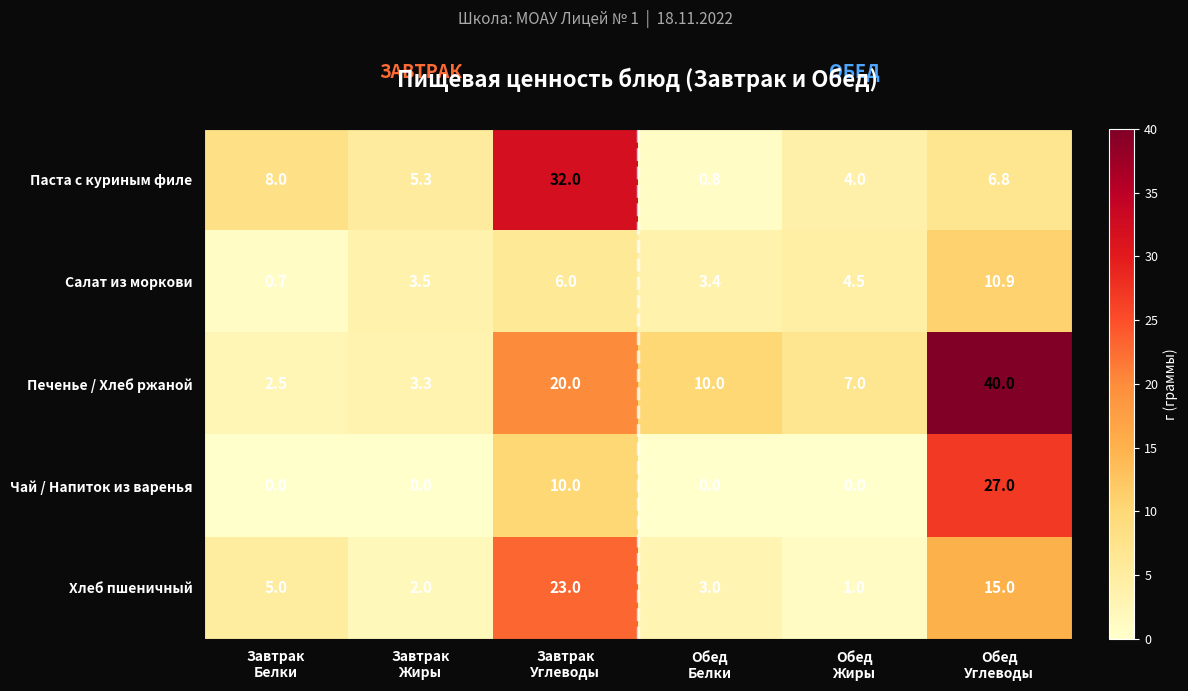

What is the minimum value for Хлеб пшеничный?

1.0